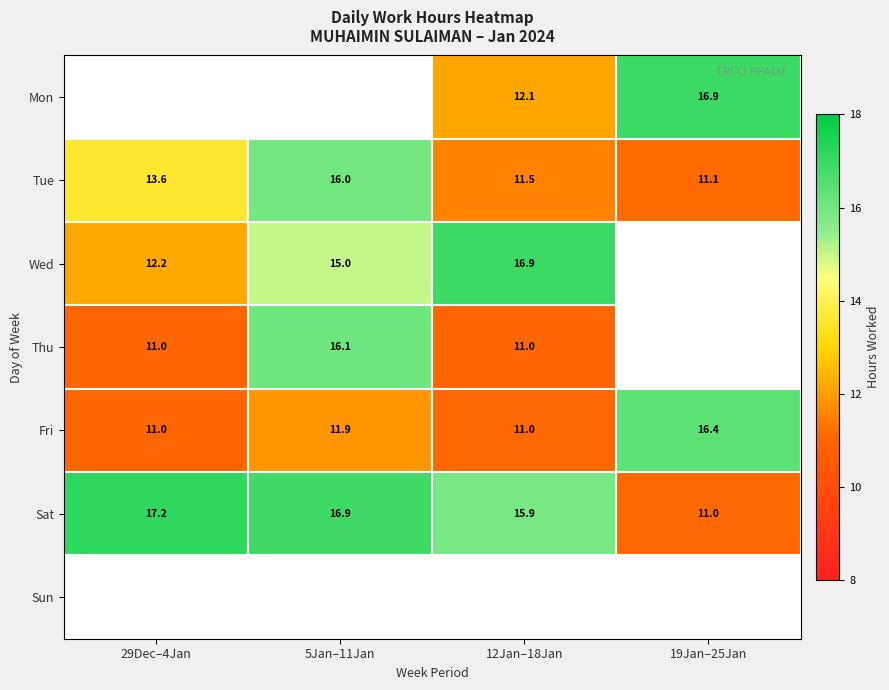

Is the value of Thu at 12Jan–18Jan greater than the value of Tue at 29Dec–4Jan?

No